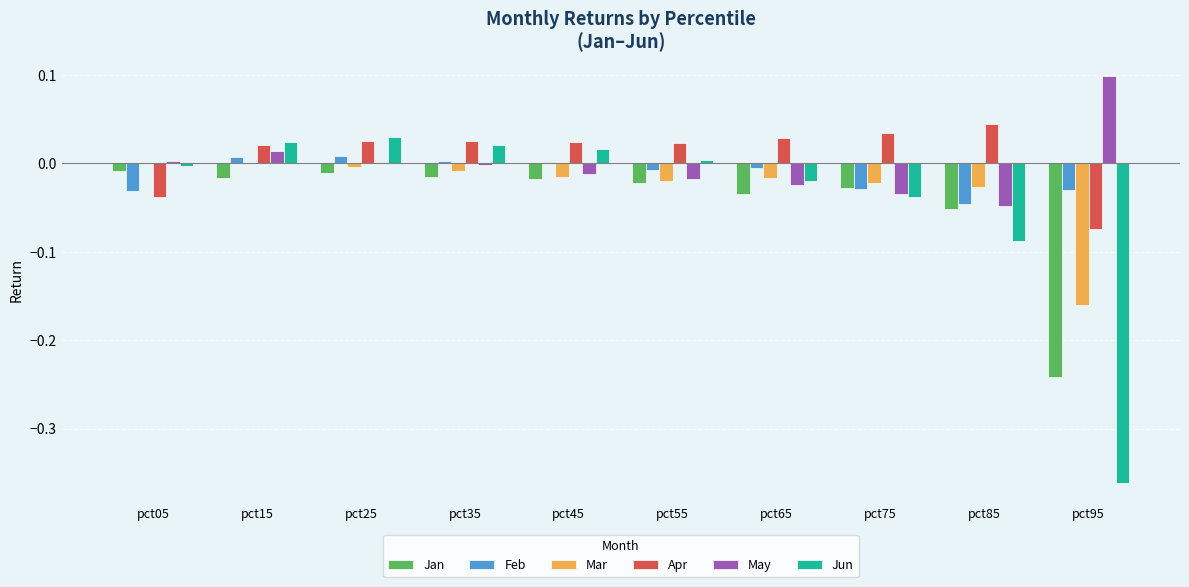

Is the value of Jun at pct75 greater than the value of Feb at pct35?

No